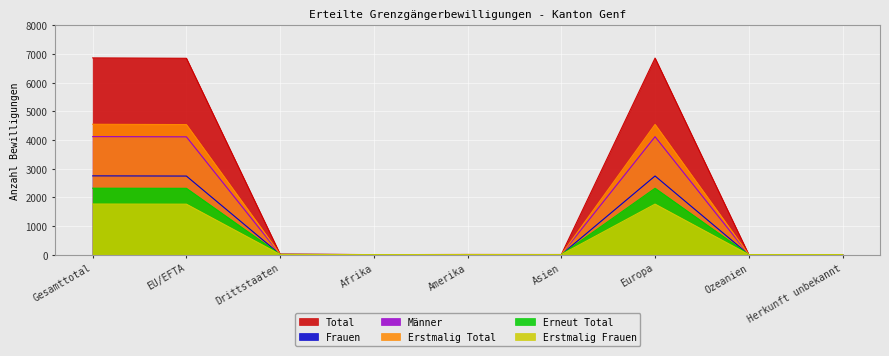

How many values in the Total series are below 4?

4